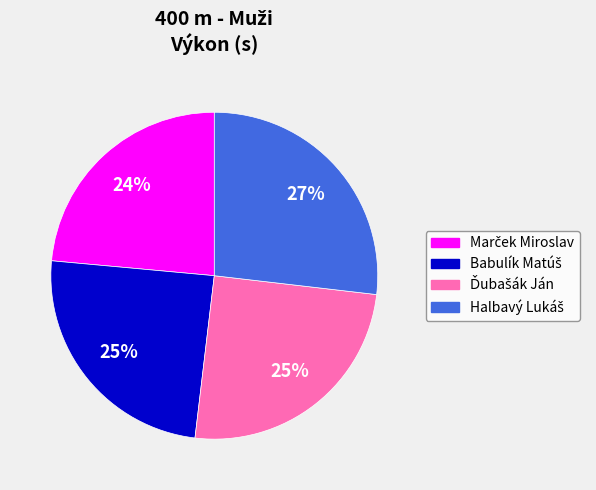

How many segments does this pie chart have?

4